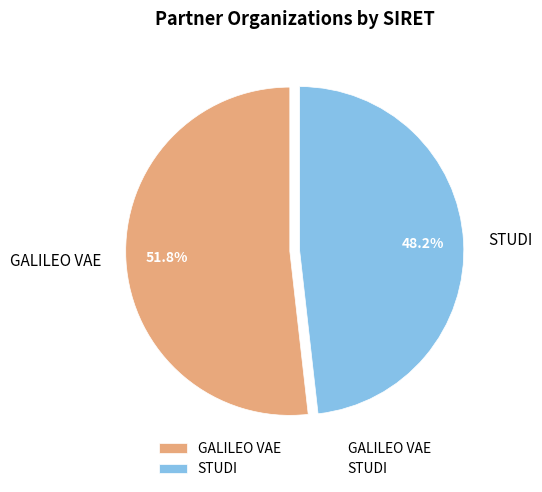

Count the number of slices in the pie.

2